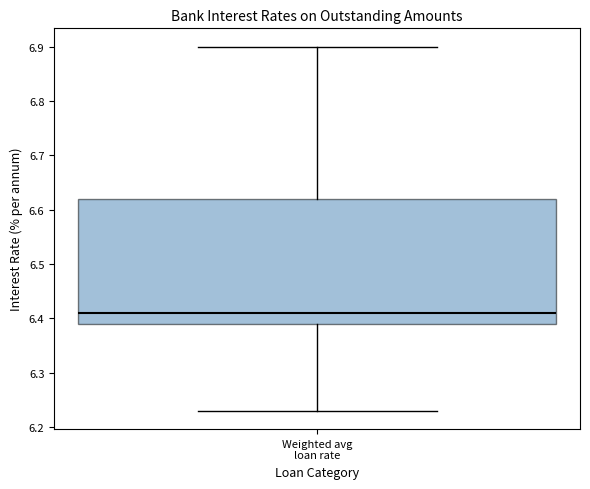

Transcribe this box plot: give where the median line is, the range the box spans, and where the two whiskers end, as read against the y-axis. The values are not printed on the chart, so give them approximately, as read against the axis.

median 6.41, box 6.39 to 6.62, whiskers 6.23 to 6.90